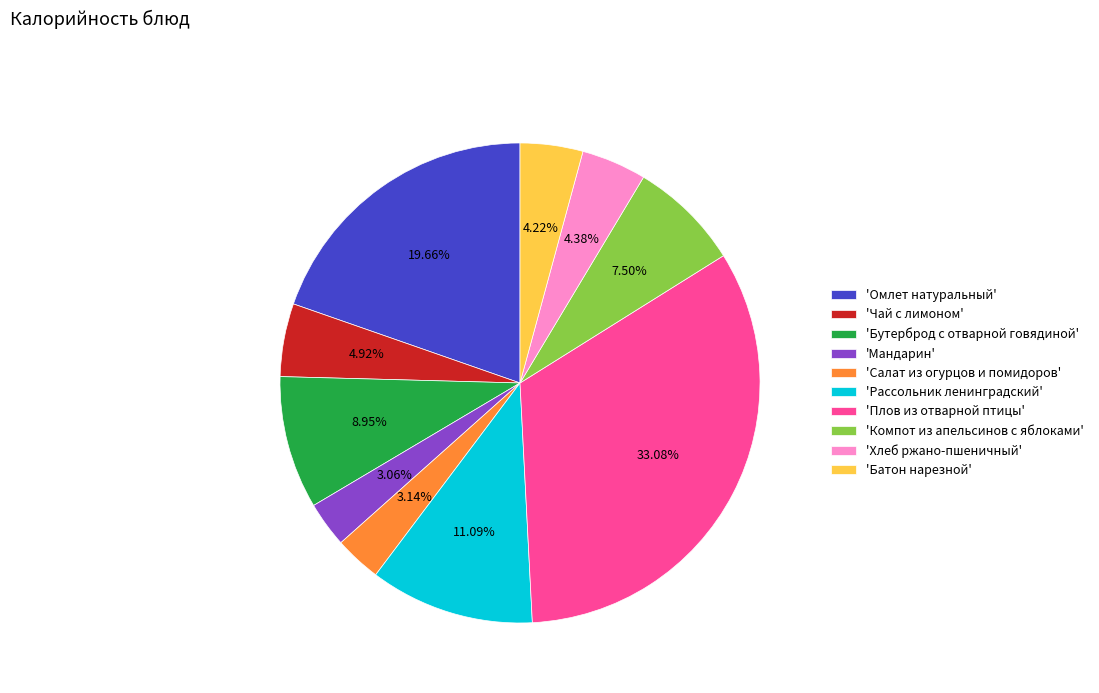

To the nearest percent, what is the average slice percentage?

10%